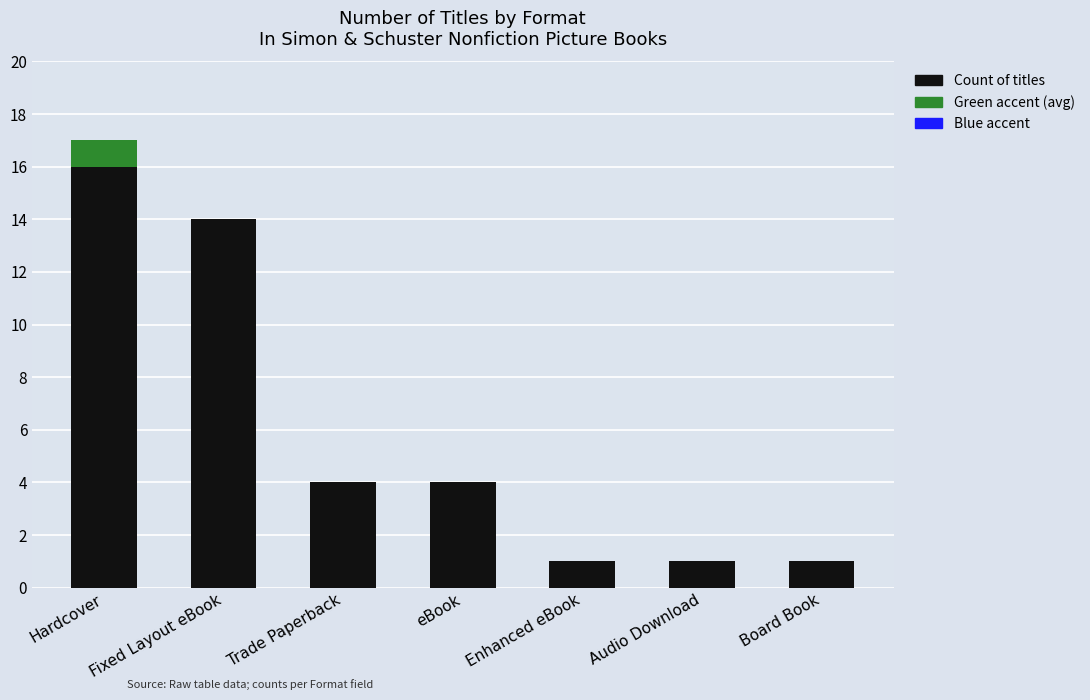

At which category is the sum across all series the highest?

Hardcover